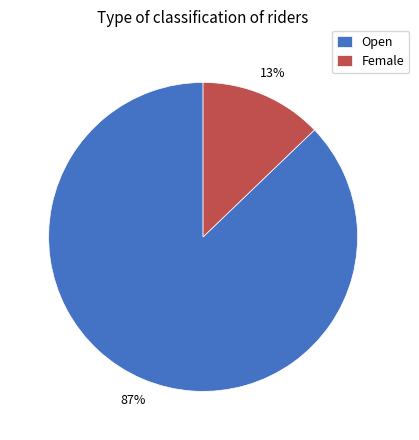

To the nearest percent, what portion does Open represent?

87%